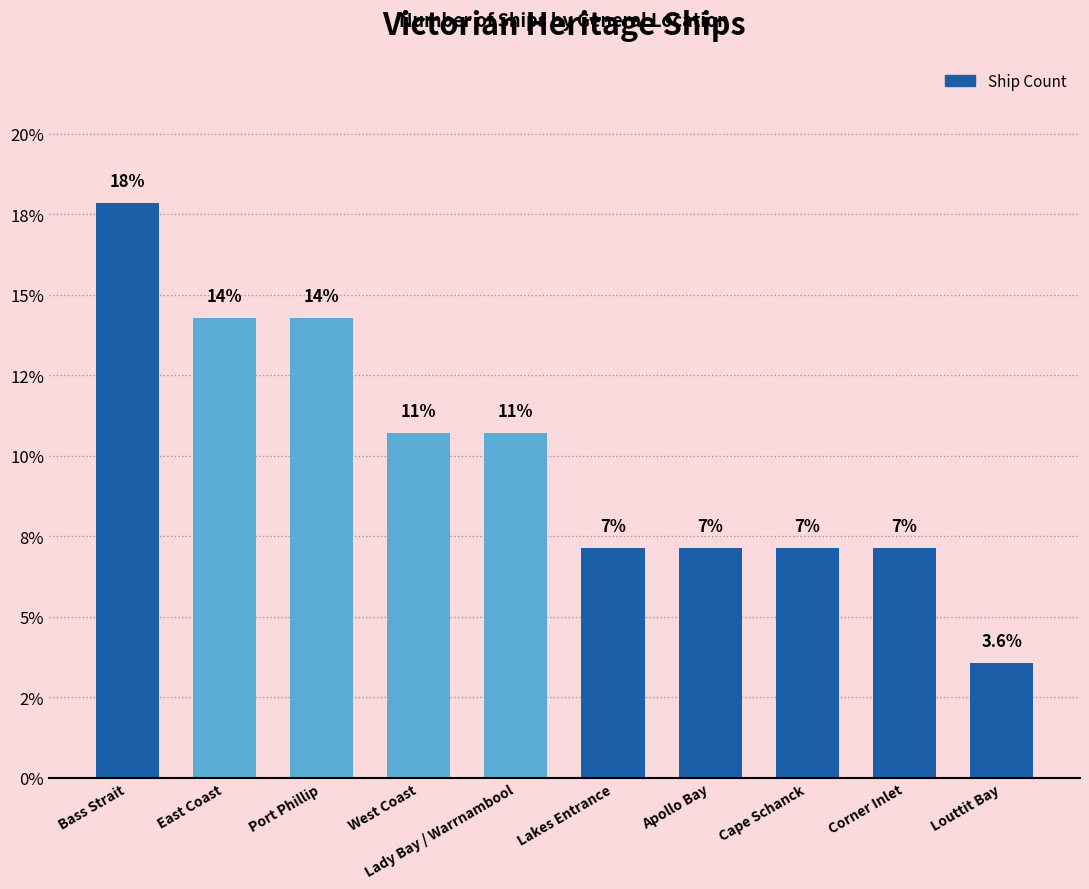

What is the difference between the values at Cape Schanck and Louttit Bay?

3.6